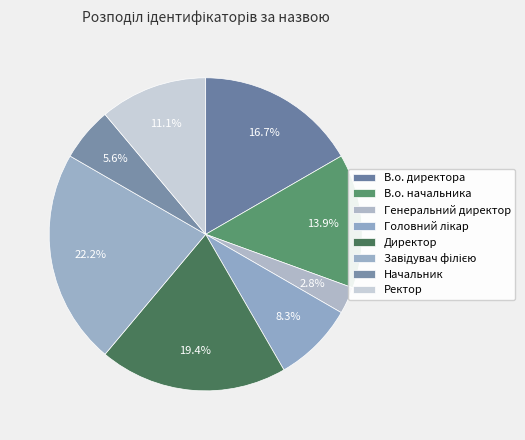

Approximately how many times larger is the value at Генеральний директор compared to Директор?

0.1